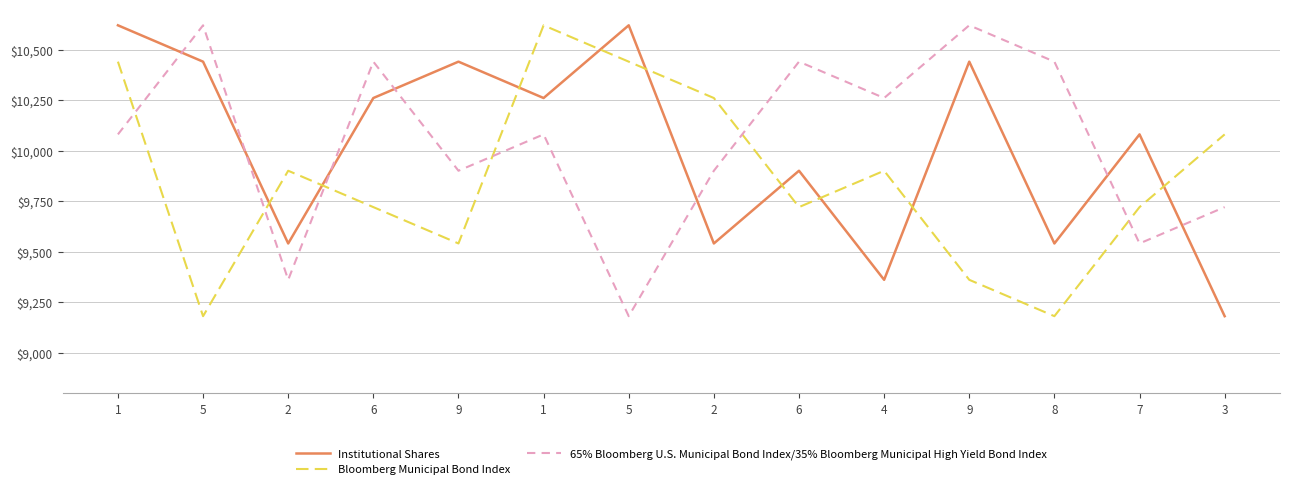

Does the chart have visible grid lines?

Yes